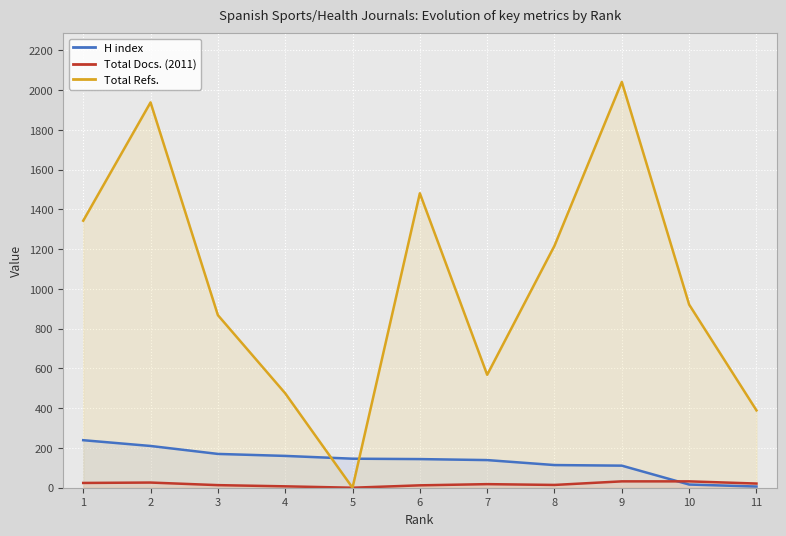

What is the difference between the highest and lowest values at 4?

468